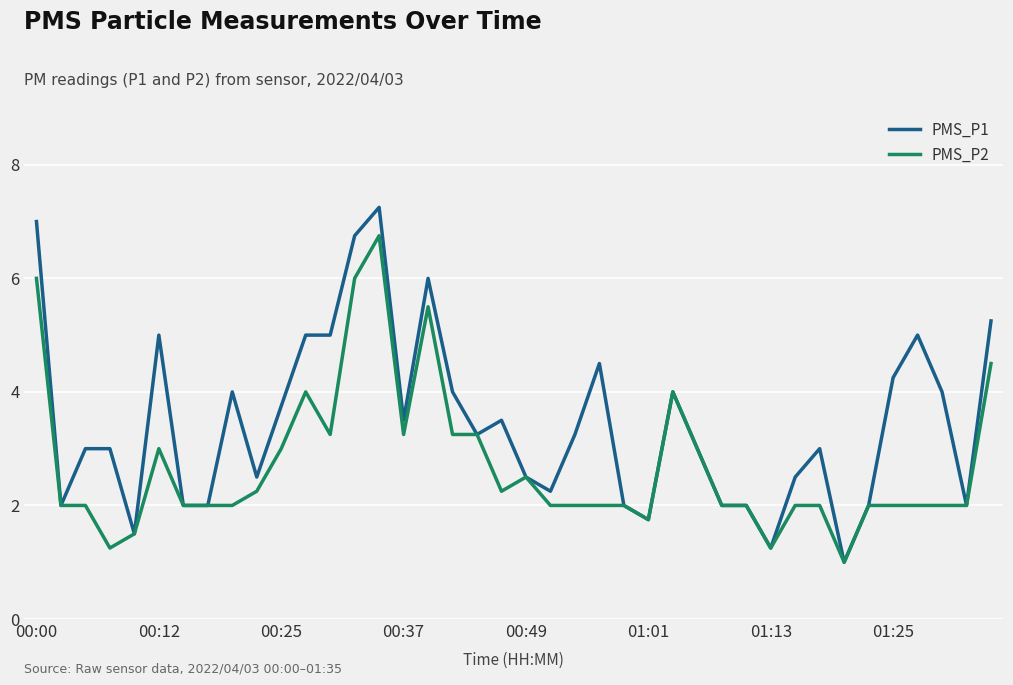

Which series has the largest total across all categories?

PMS_P1